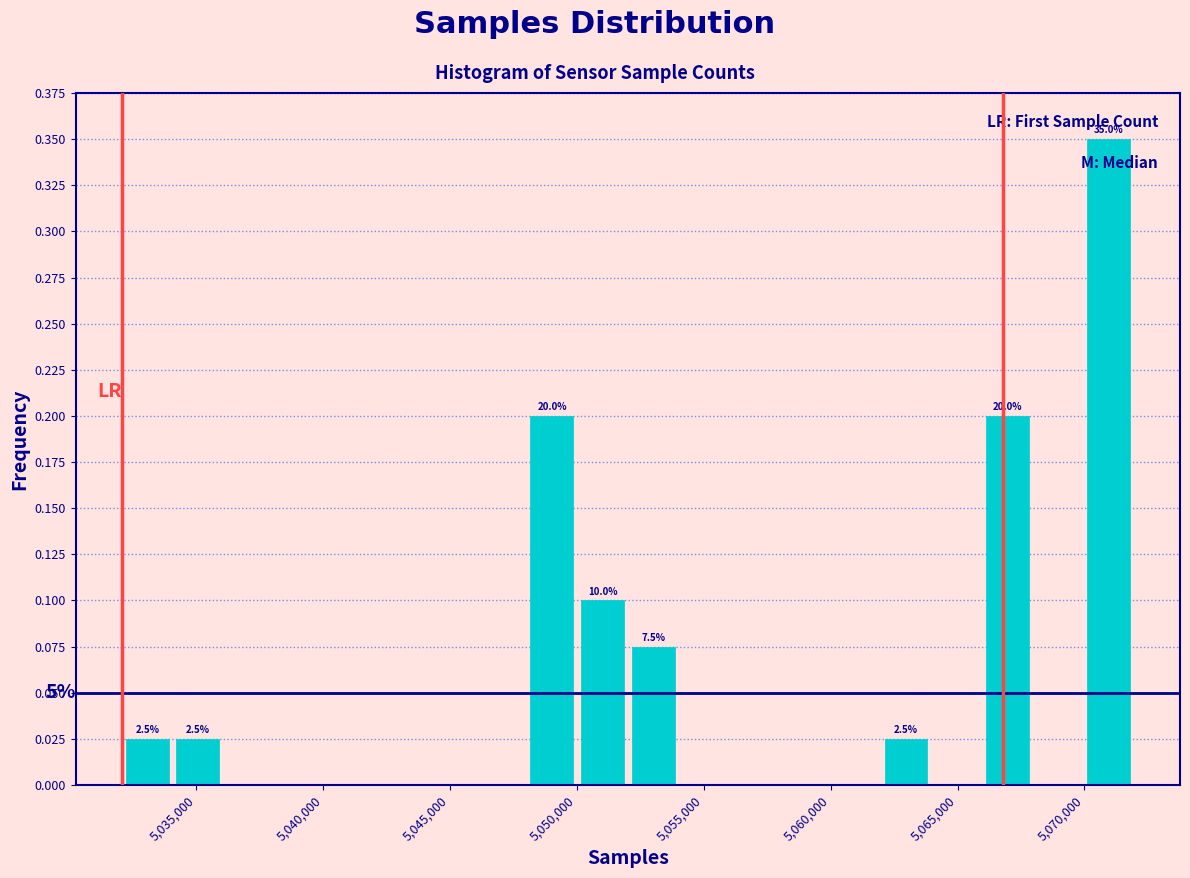

Around what value on the x-axis is the tallest bar? Give the approximate position of its centre, as read against the axis.

5071000